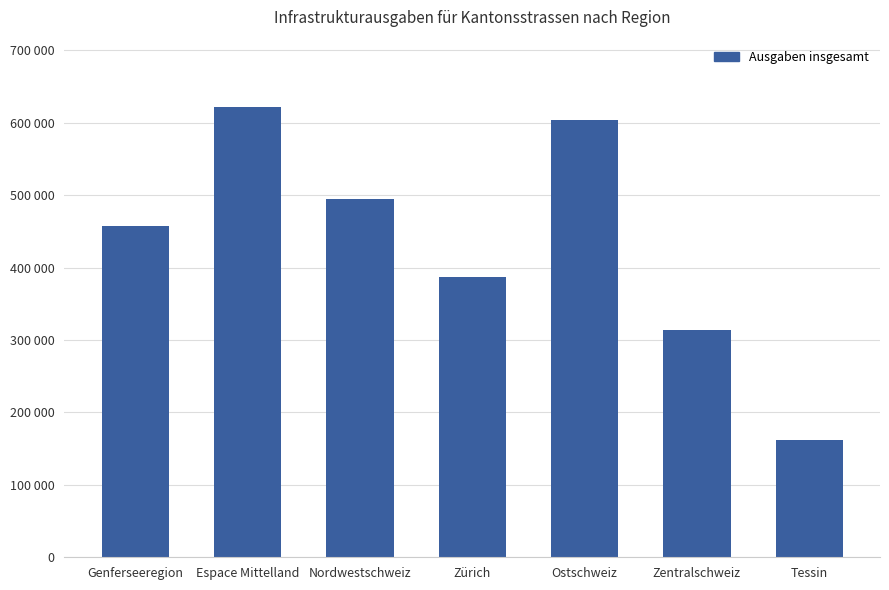

Are the bars horizontal?

No